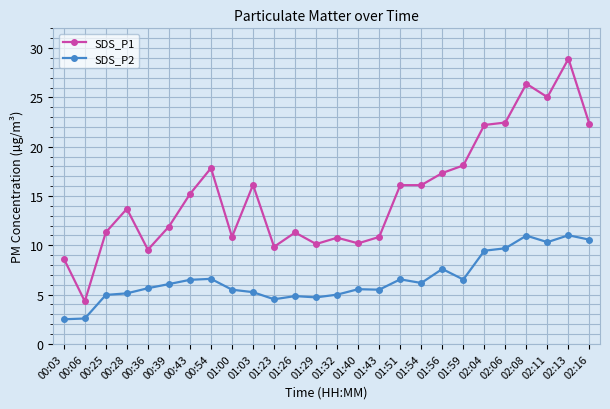

At which label does SDS_P1 first exceed 15?

00:43